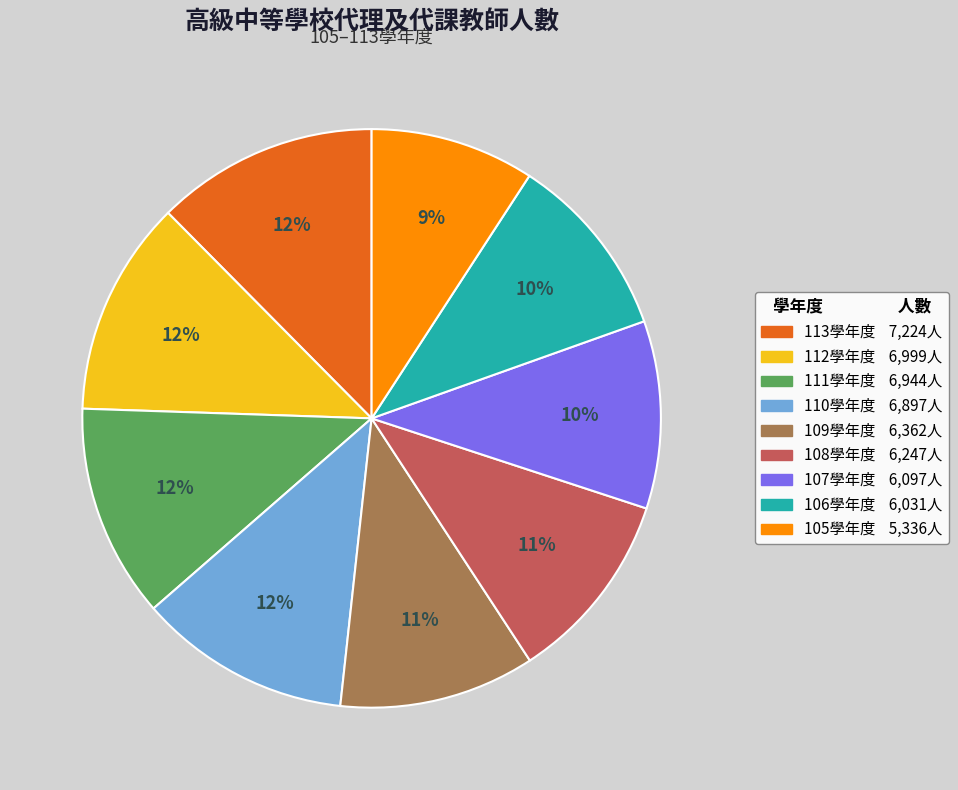

To the nearest percent, what portion does 111學年度 6,944人 represent?

12%